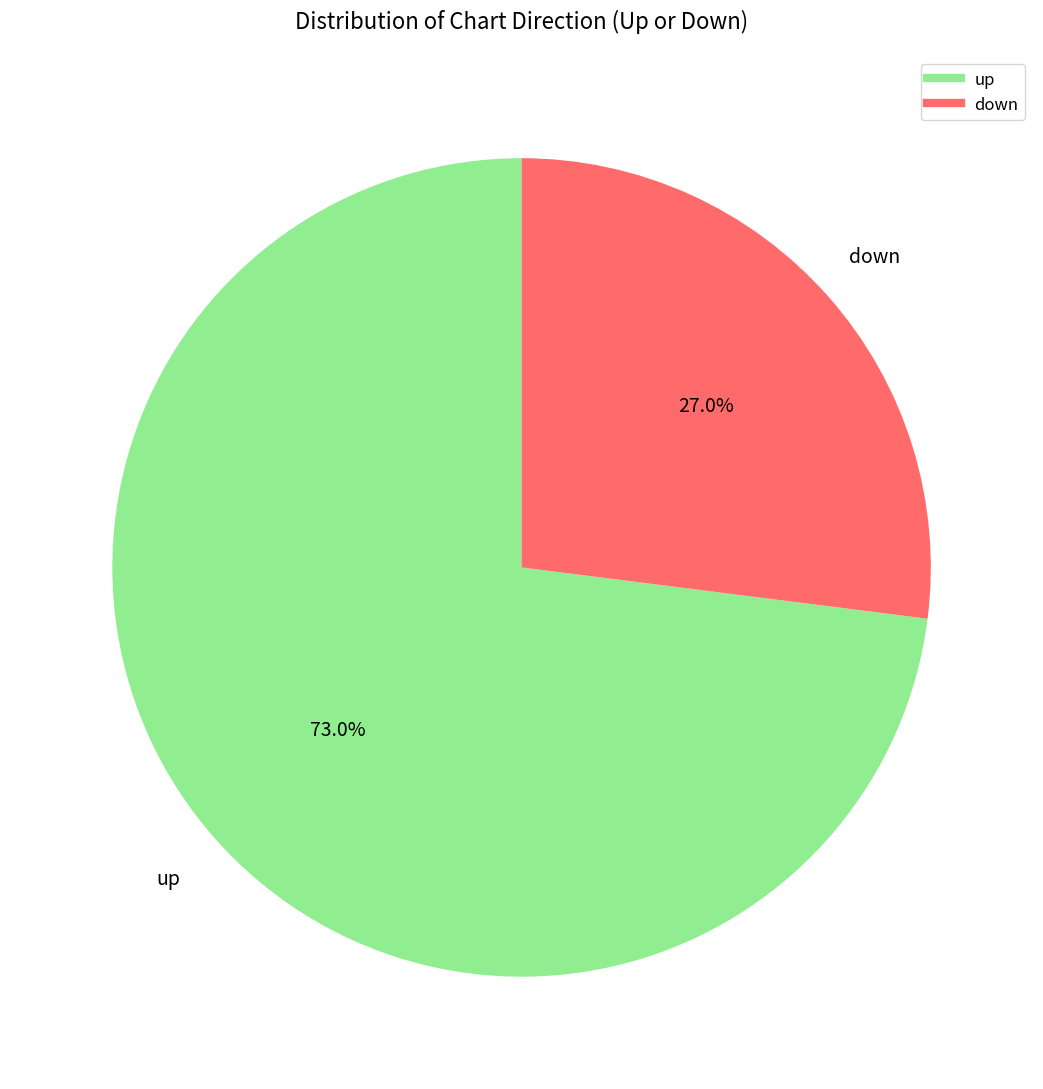

The down slice represents 39% of the pie. True or false?

False